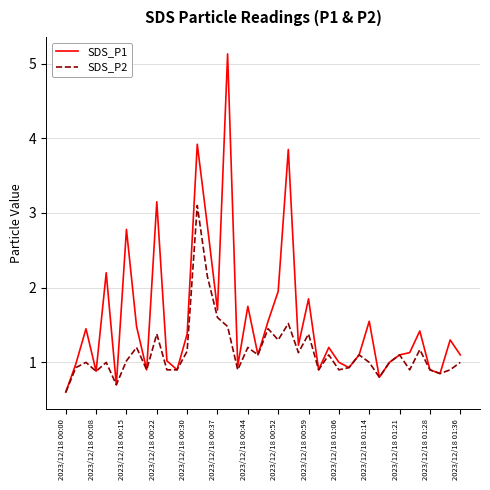

What is the minimum value for SDS_P1?

0.6